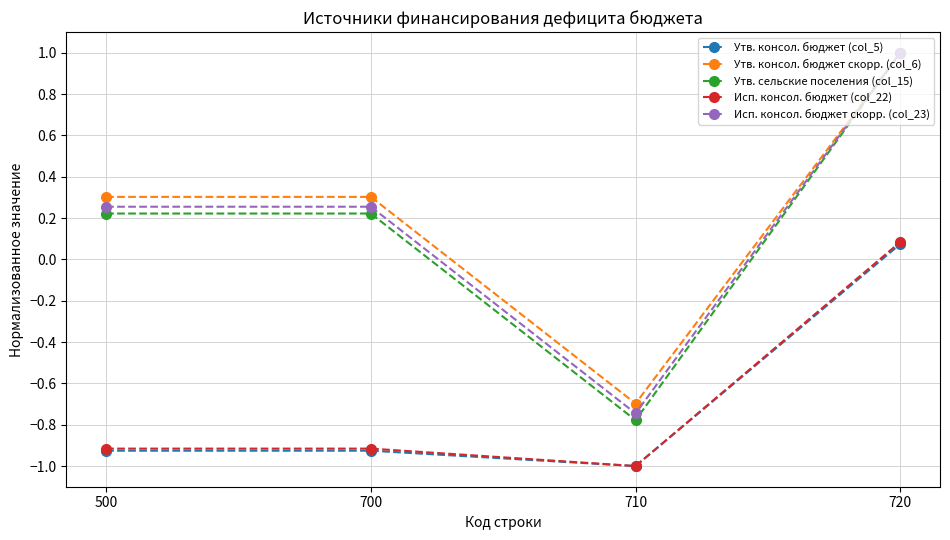

How many series are shown in this chart?

5